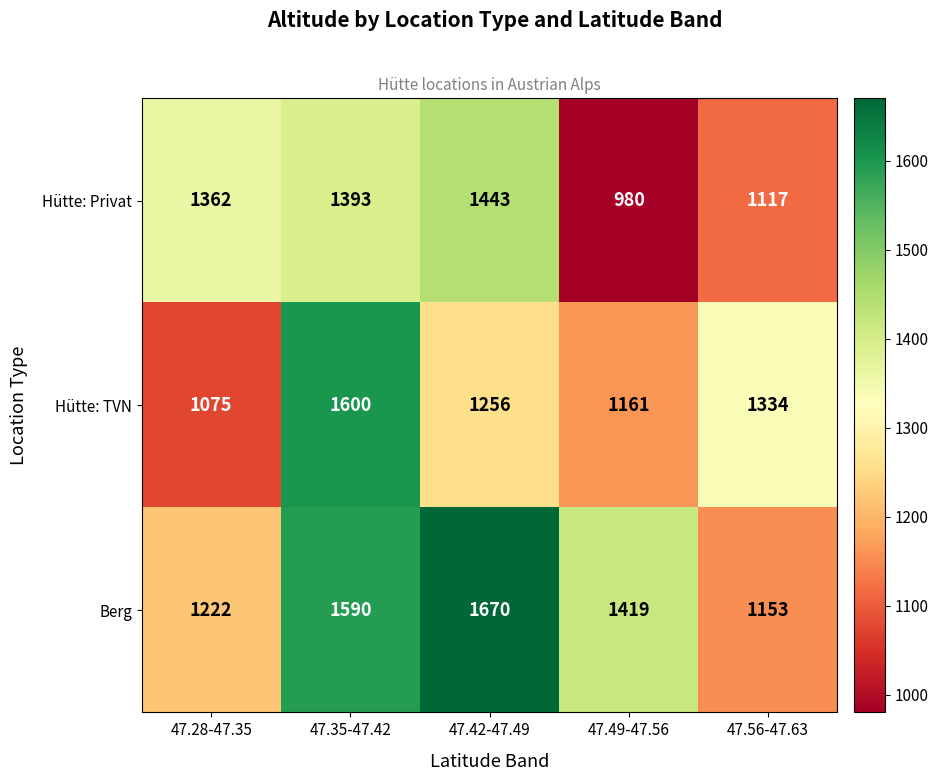

List the series in order of their peak value, highest first.

Berg, Hütte: TVN, Hütte: Privat